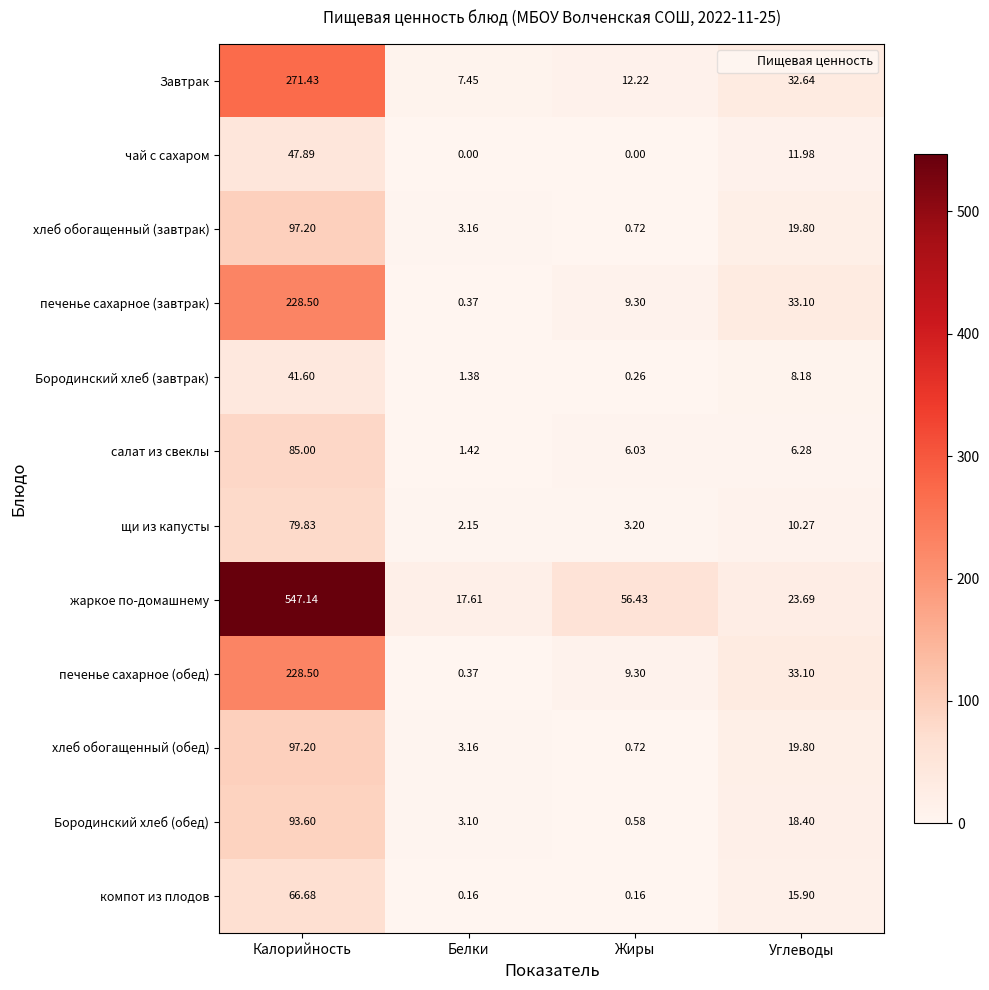

What is the difference between the highest and lowest values at Жиры?

56.4